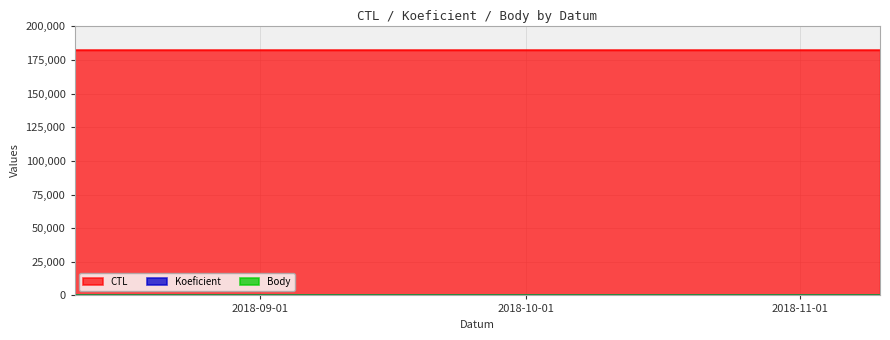

What is the sum of the Koeficient values at 2018-08-11 and 2018-11-10?

2